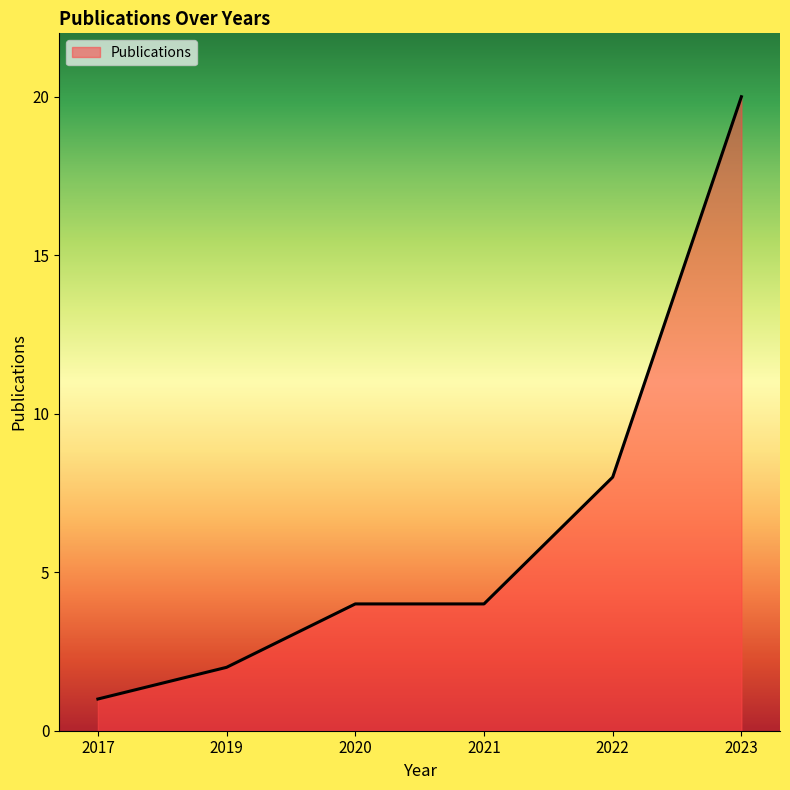

At which category does the chart reach its minimum across all series?

2017